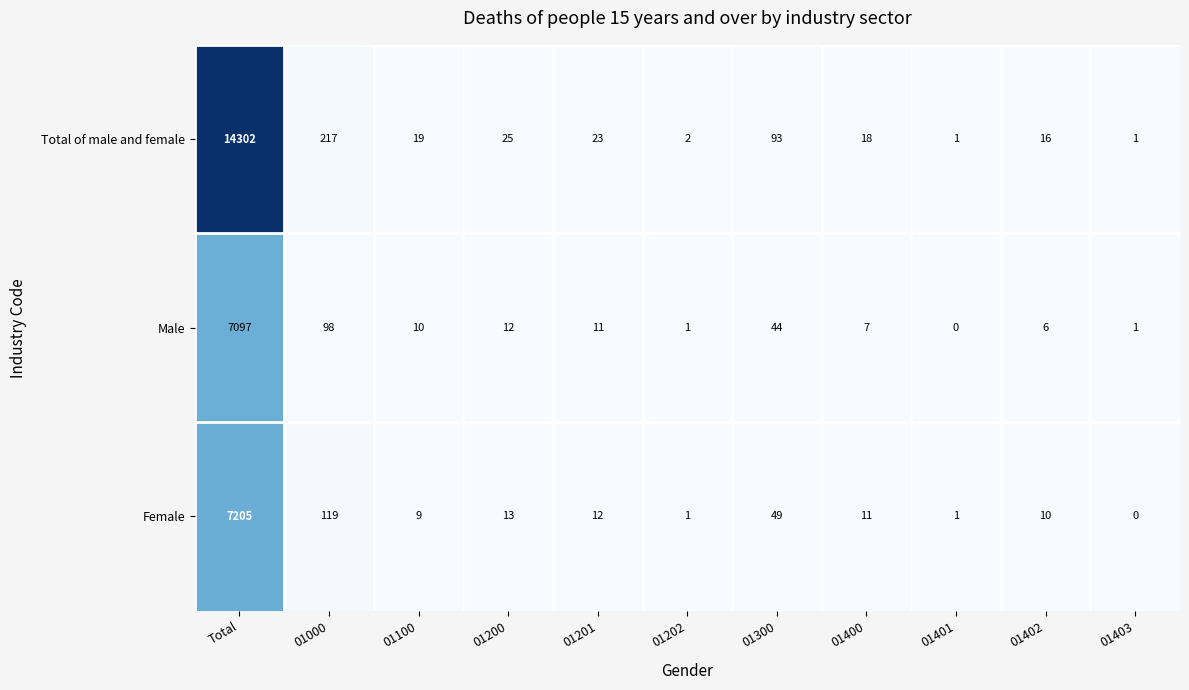

Which series has the largest total across all categories?

Total of male and female